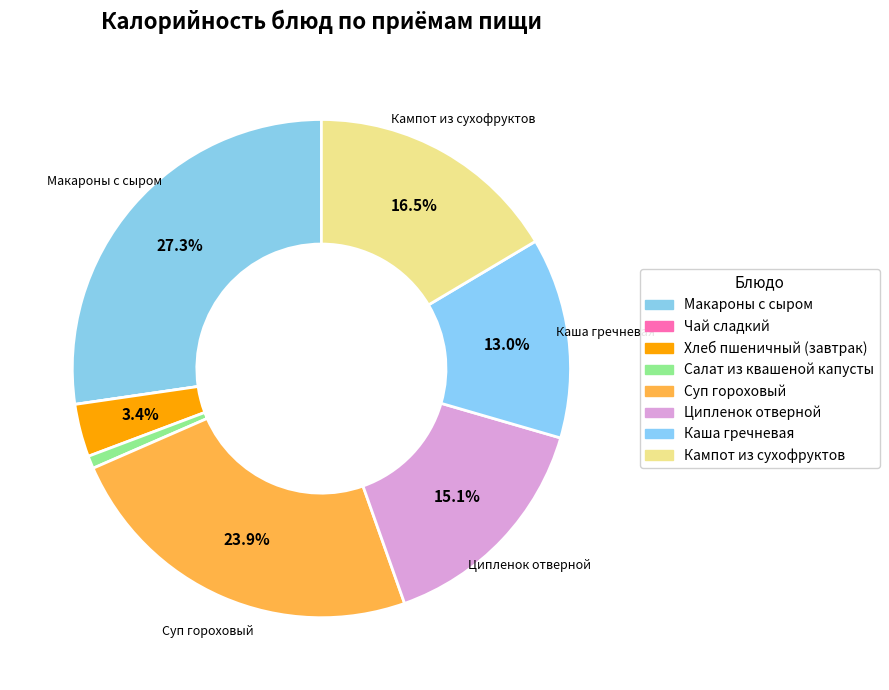

What is the smallest slice in the pie chart?

Чай сладкий